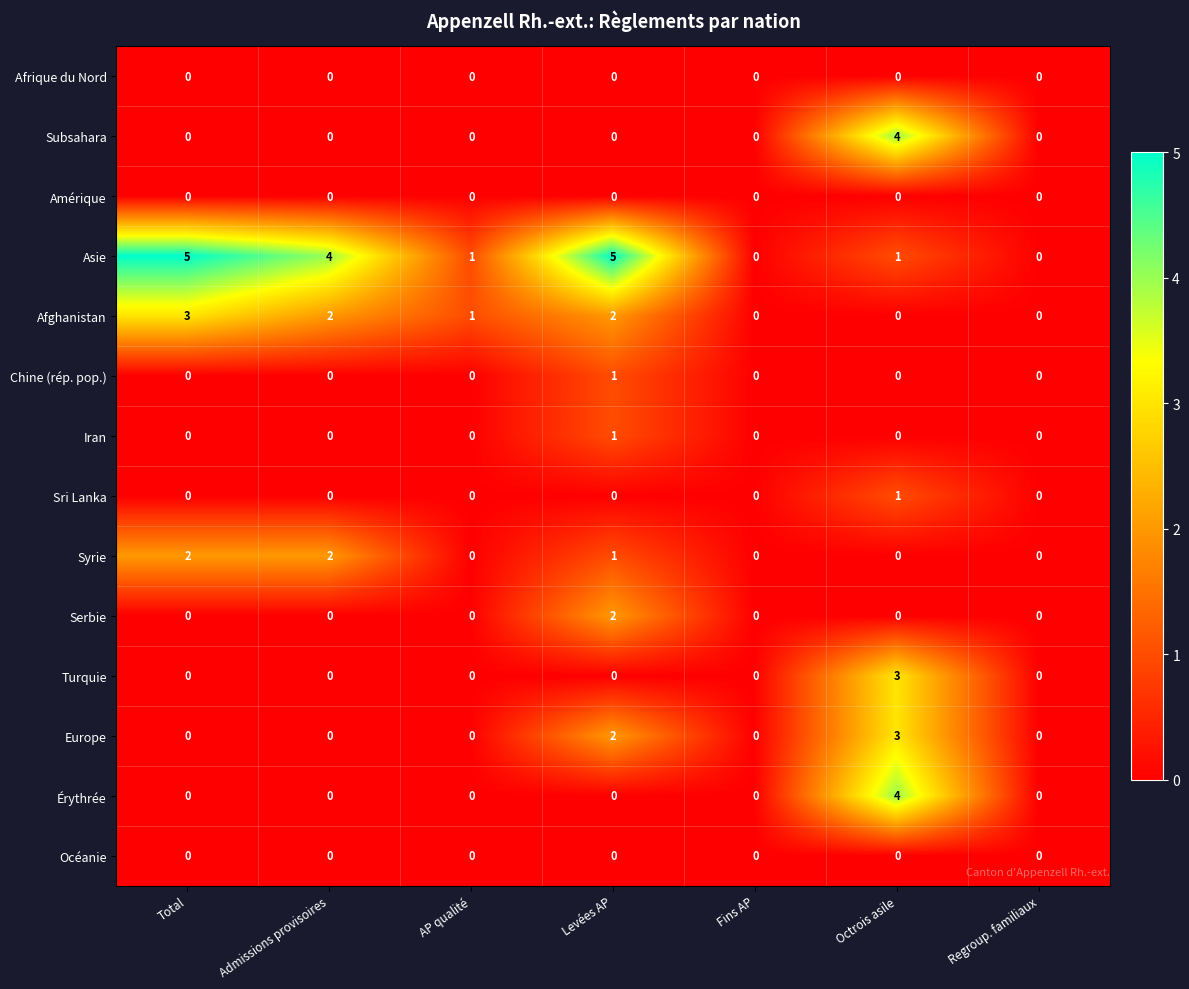

Which series has the widest spread of values?

Asie